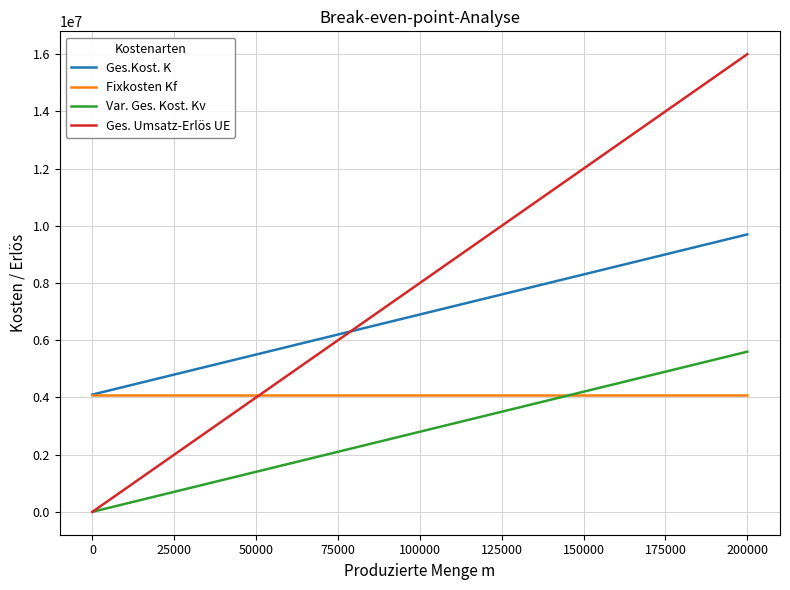

True or false: Ges.Kost. K and Var. Ges. Kost. Kv intersect in this chart.

False